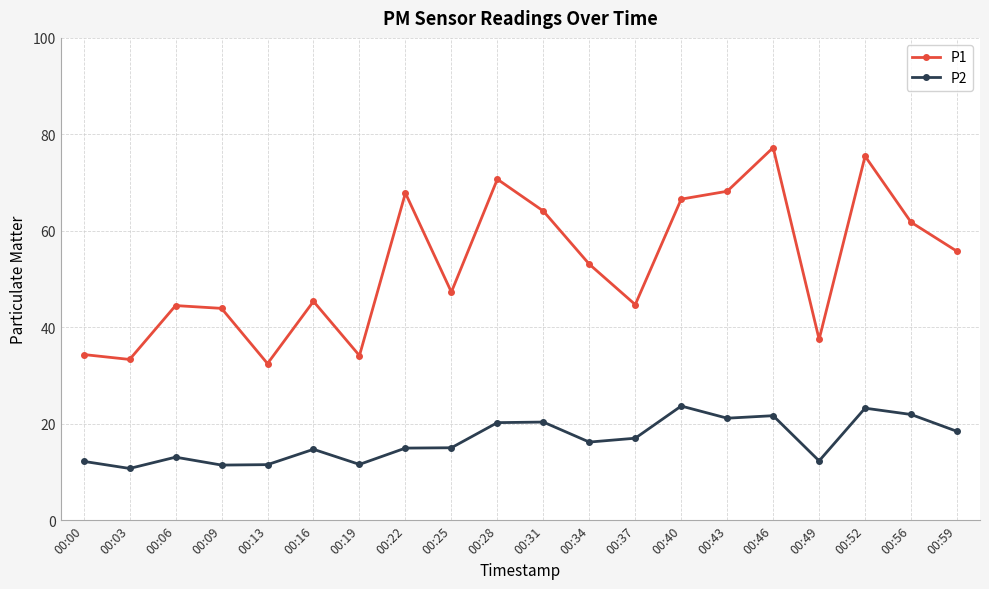

Count the number of data series in this chart.

2